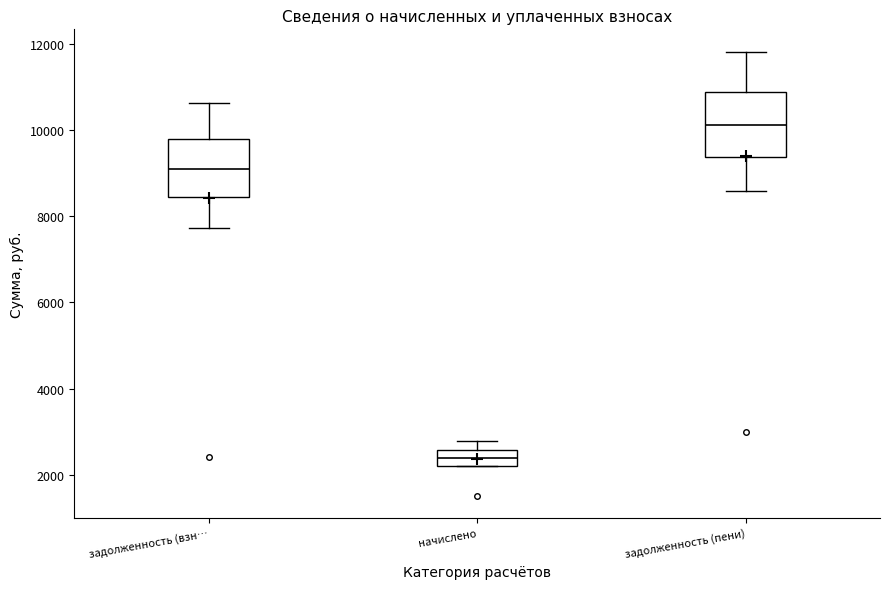

Reading left to right, transcribe this box plot: for each box, give where its median line is, the range the box spans, and where its two whiskers end, as read against the y-axis. The values are not printed on the chart, so give them approximately, as read against the axis.

задолженность (взн…: median 9200, box 8400 to 9800, whiskers 7800 to 10600
начислено: median 2400, box 2200 to 2600, whiskers 2200 to 2800
задолженность (пени): median 10200, box 9400 to 10800, whiskers 8600 to 11800